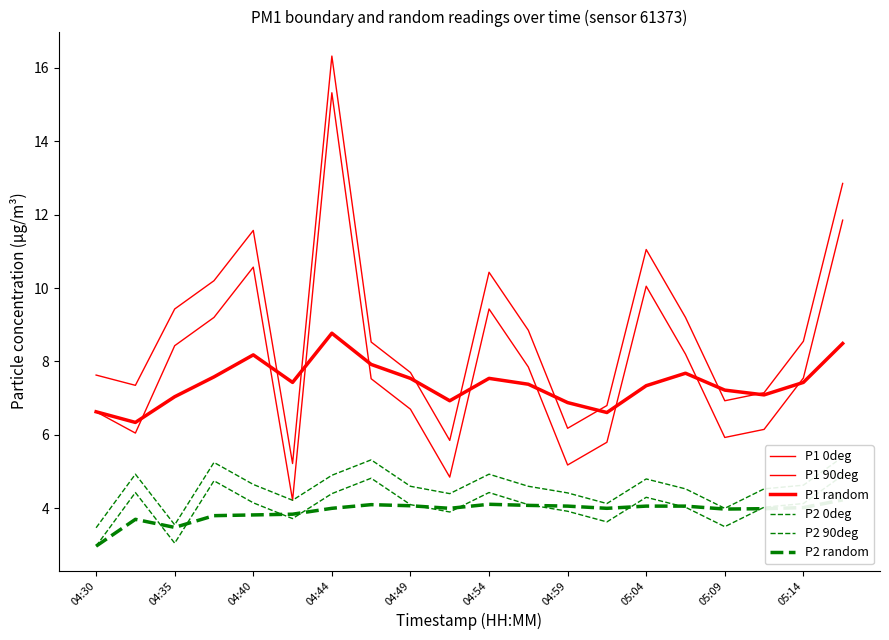

What is the value of the P2 random point at the 11th from the left?

4.1